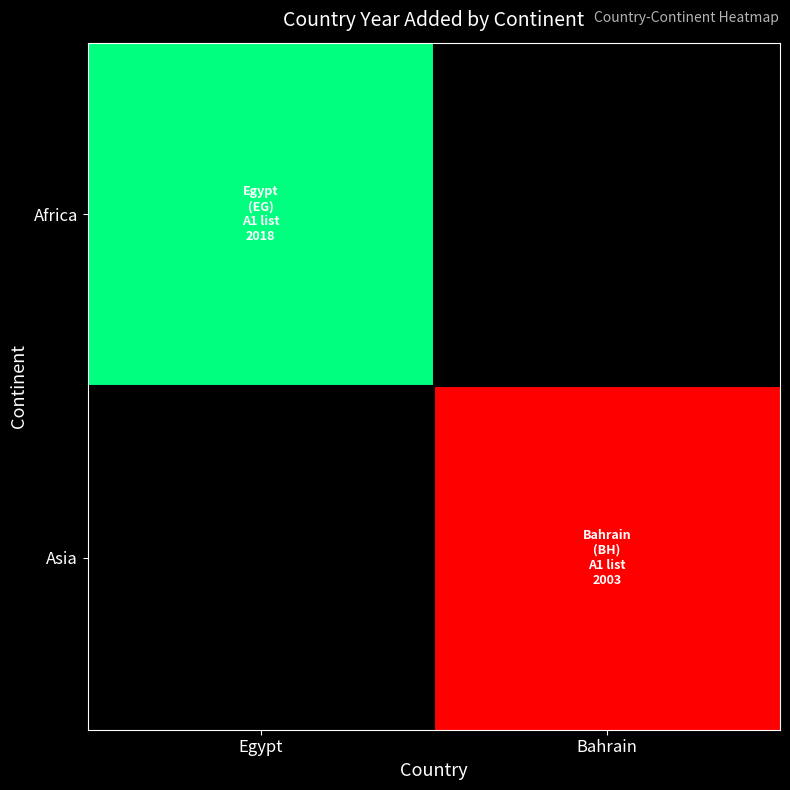

List the series in order of their overall mean, highest first.

Africa, Asia